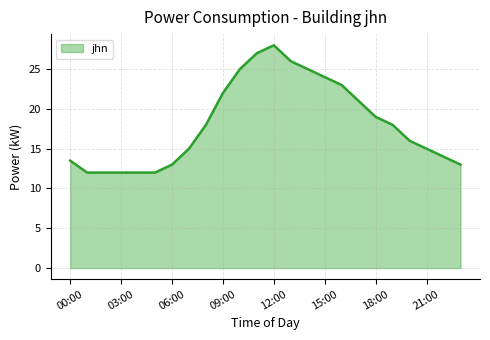

What is the minimum value shown in the chart?

12.0